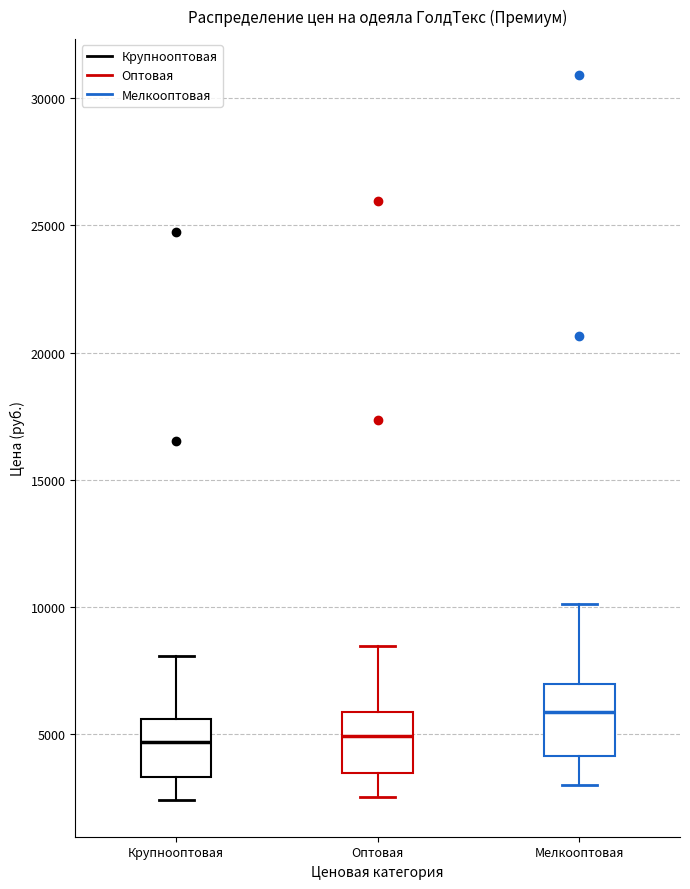

Where does the lower whisker of the box for Мелкооптовая end on the y-axis? The values are not printed on the chart, so give them approximately, as read against the axis.

3000